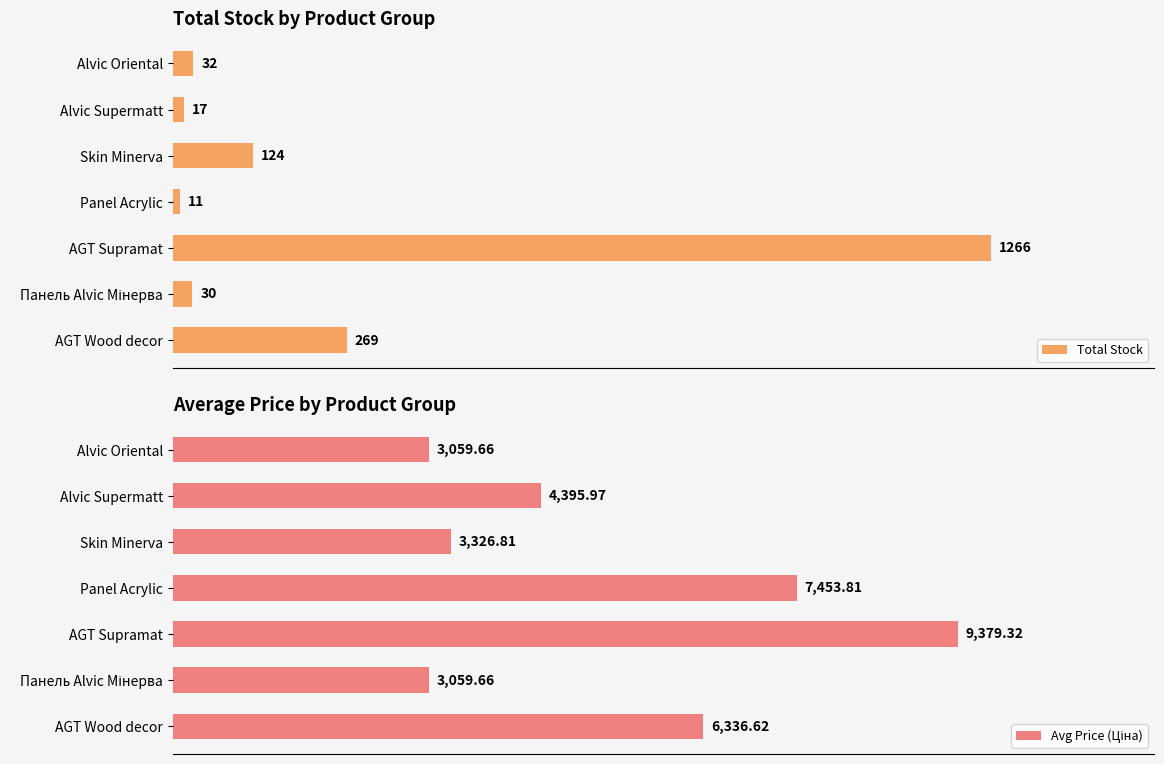

Which category has the lowest value in the Total Stock series?

Panel Acrylic